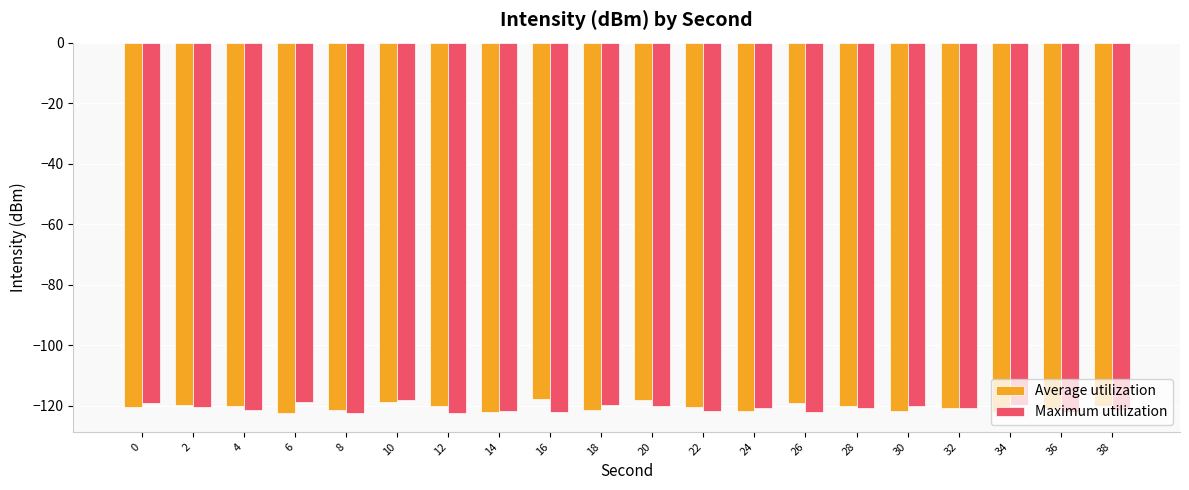

What is the total value across all series at 34?

-241.8